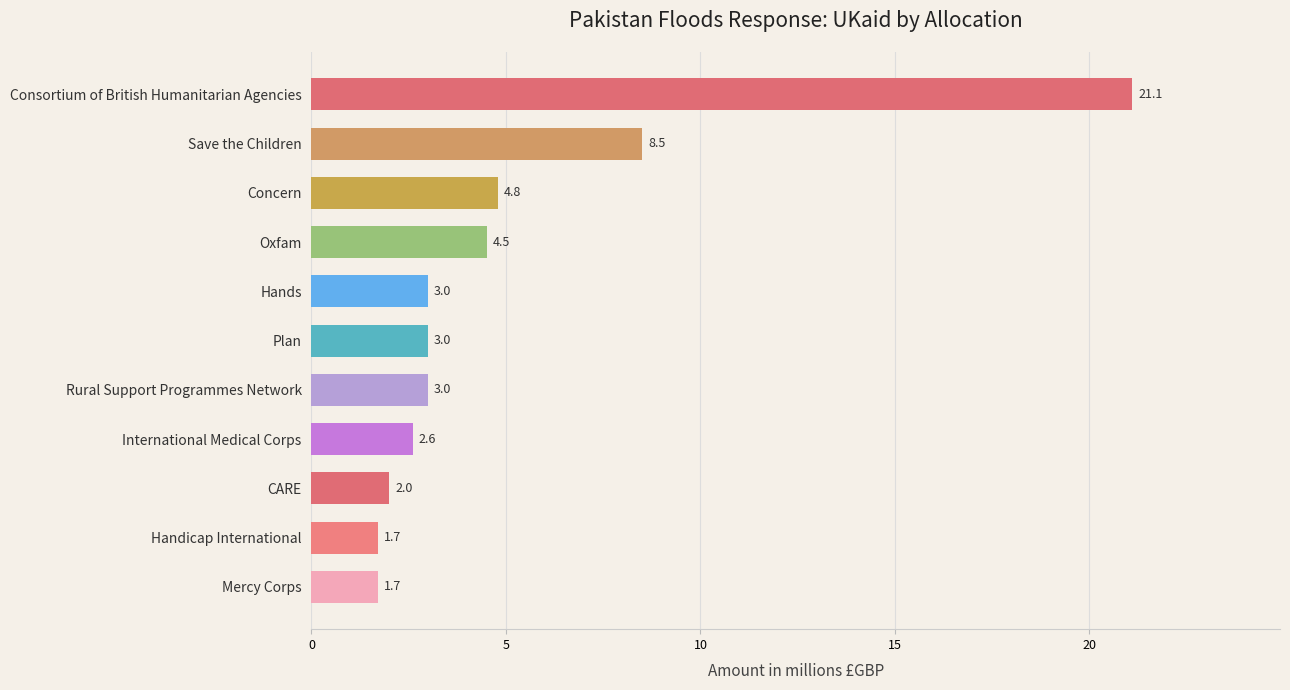

What is the difference between the maximum and minimum values?

19.4